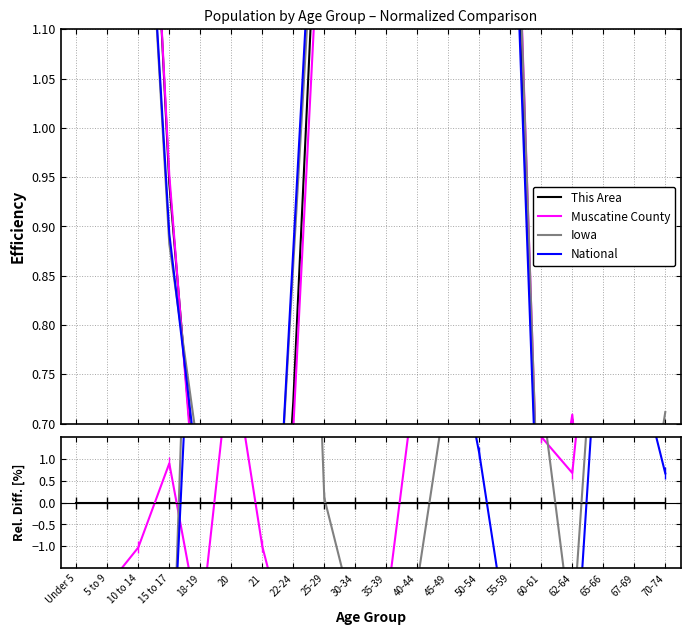

What is the label of the 6th point from the right?

55-59